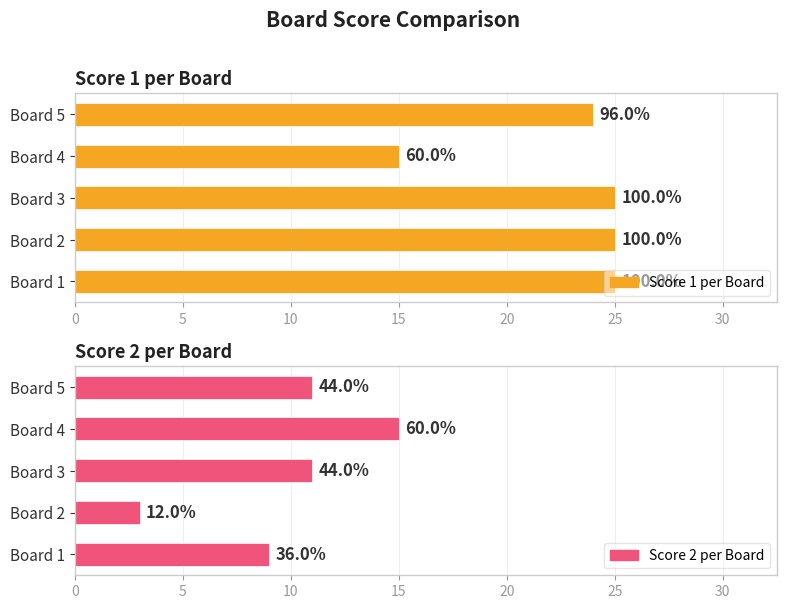

How many series are shown in this chart?

2